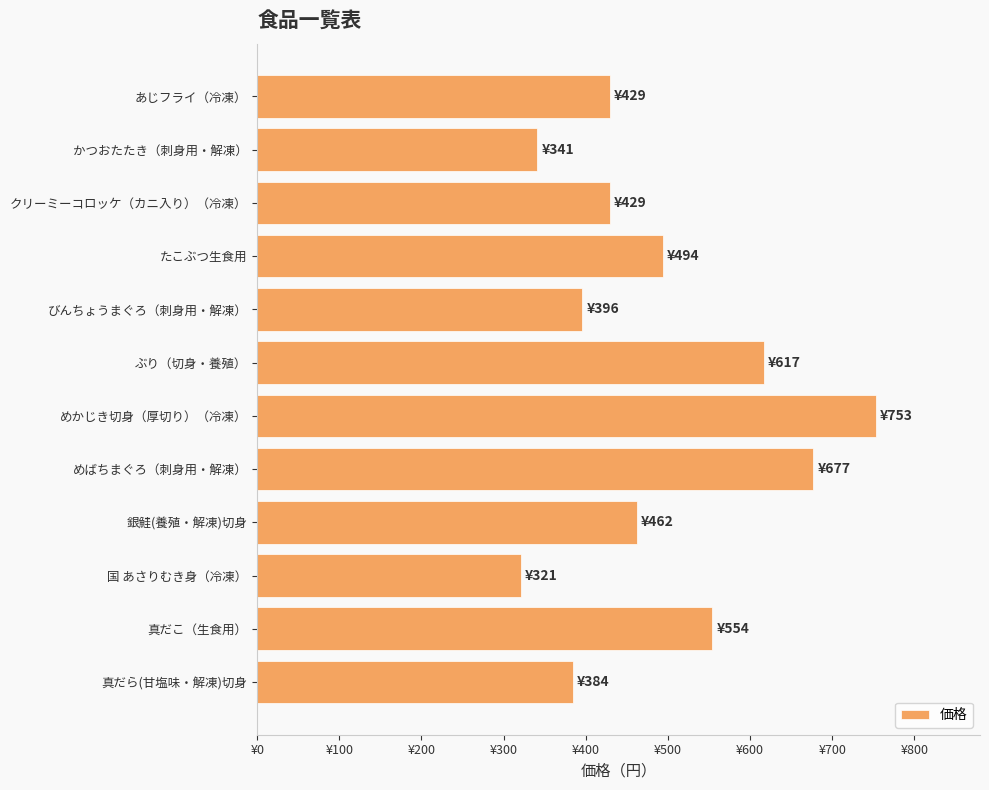

At which label is the value closest to 537?

真だこ（生食用）